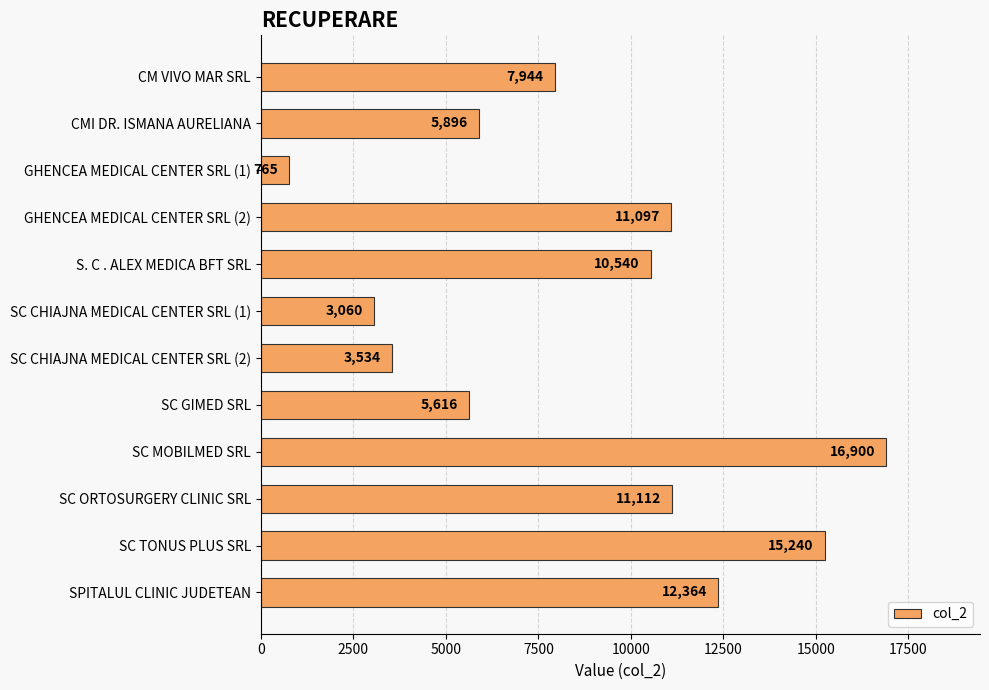

Reading top to bottom, list all the values displayed in this chart.

7944	5896	765	11097	10540	3060	3534	5616	16900	11112	15240	12364